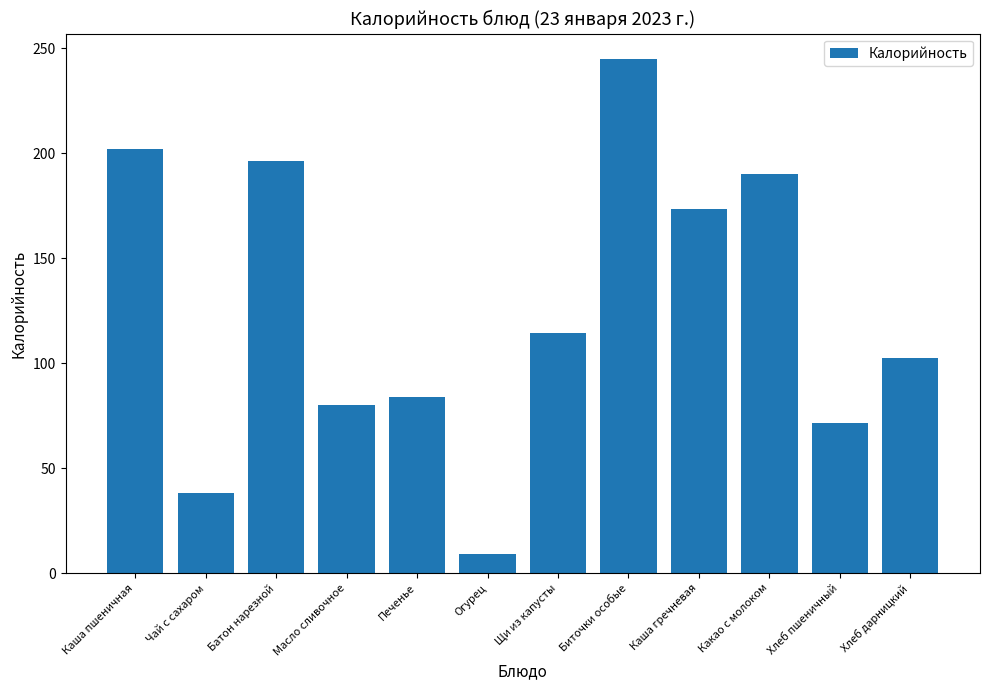

Which category has the lowest value across all series?

Огурец